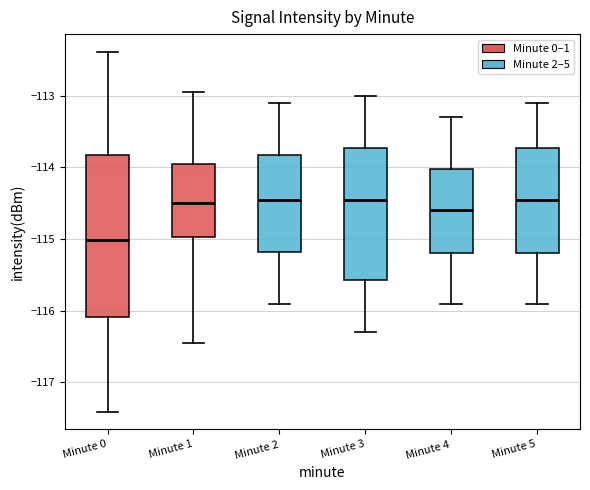

Comparing the boxes themselves (not the whiskers), which one is the tallest?

Minute 0